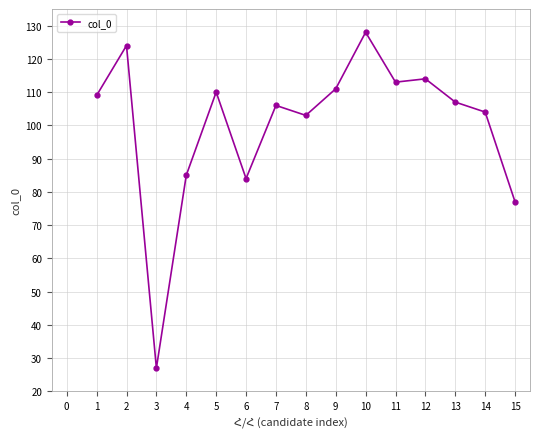

True or false: the data has more than 1 interior local peaks.

True